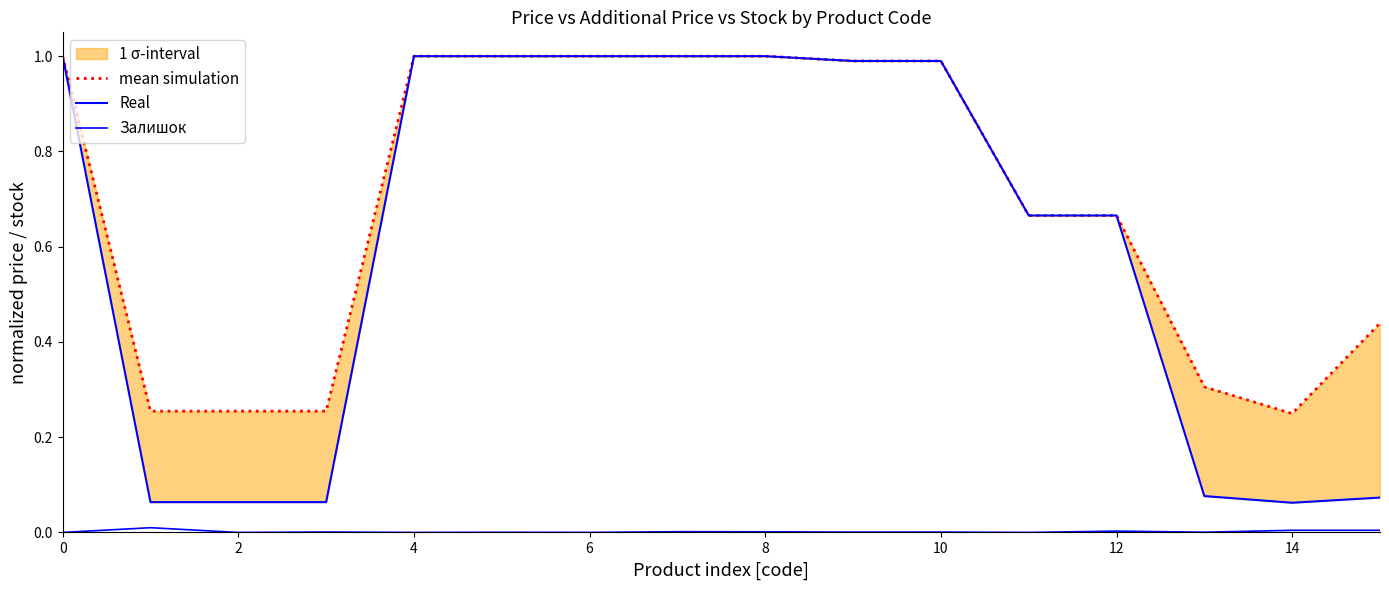

The value of mean simulation at 11 is 0.7. True or false?

True